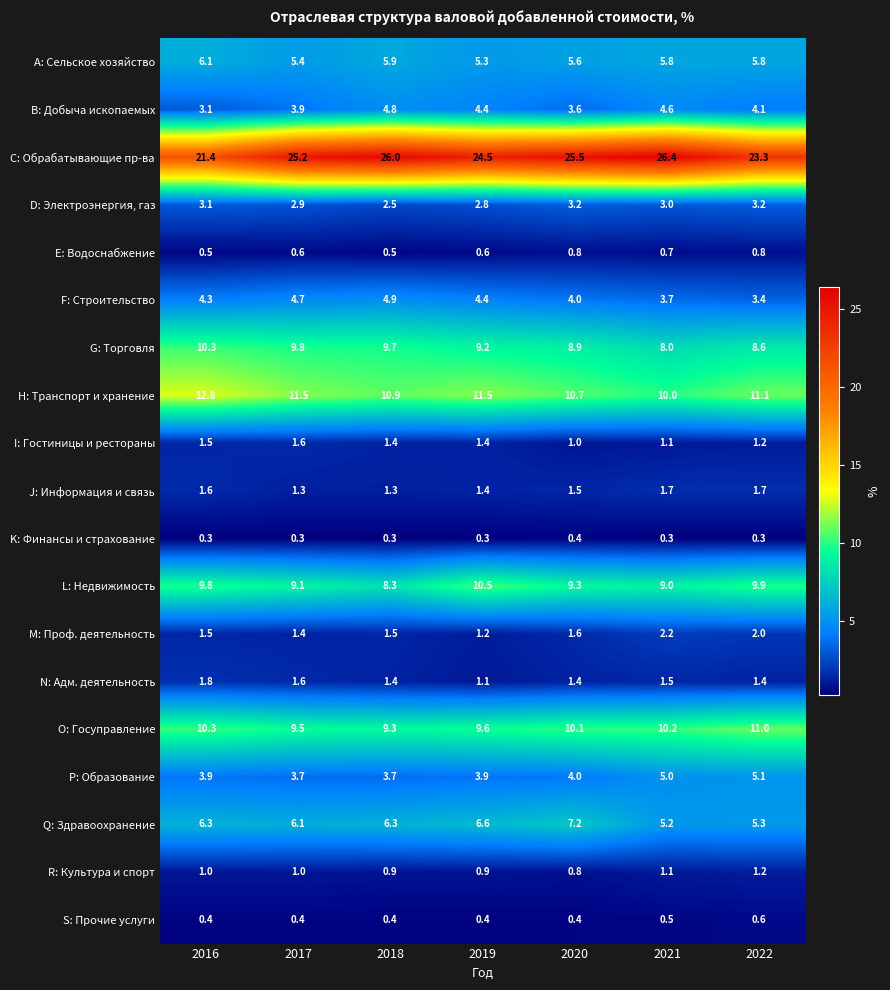

Count the F: Строительство values in the range 3 to 4.

3